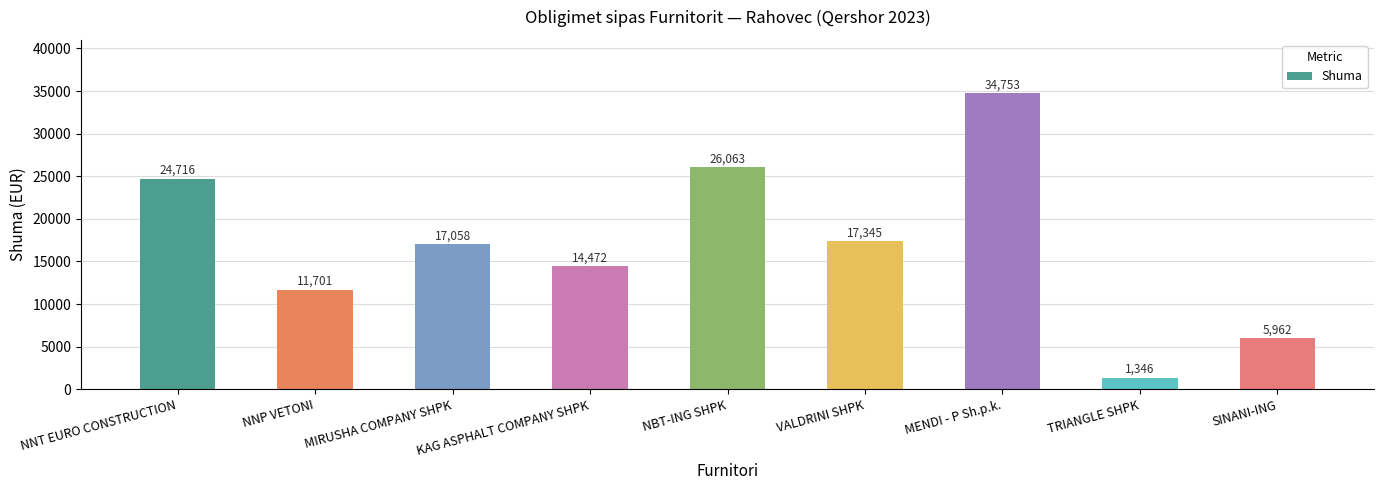

Which label corresponds to the smallest value in the chart?

TRIANGLE SHPK